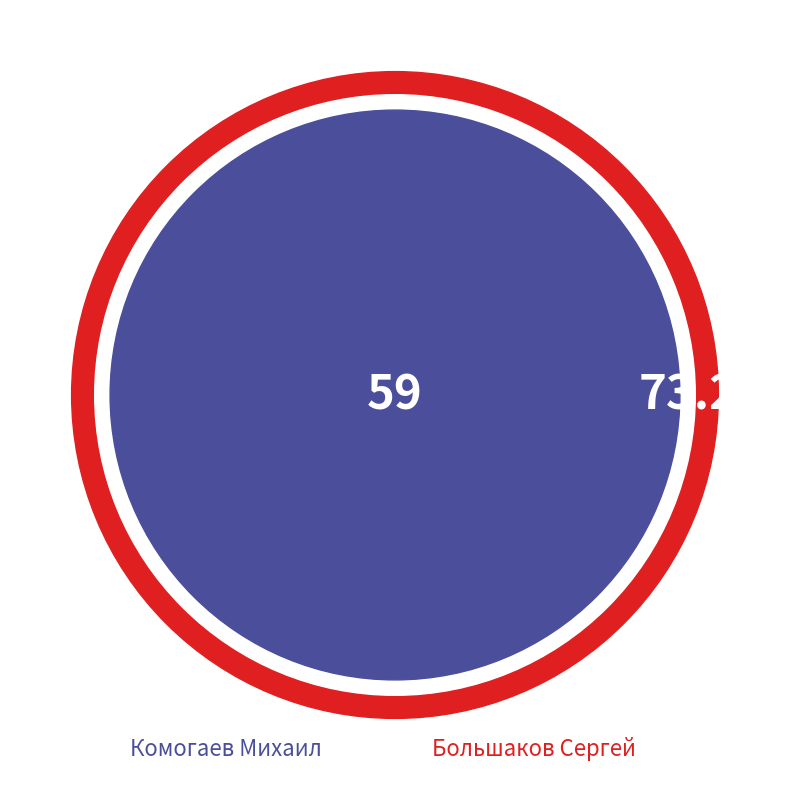

Is there any slice that represents more than half of the pie?

Yes